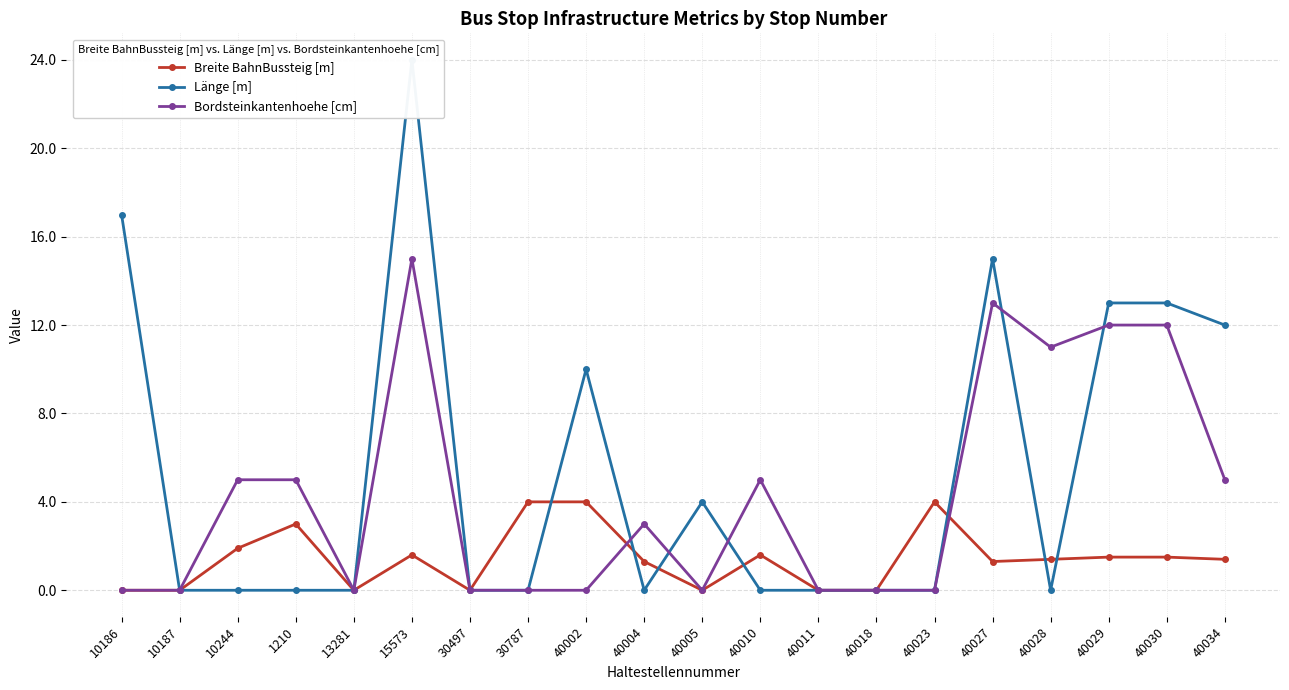

Where do Länge [m] and Breite BahnBussteig [m] first cross each other?

30787 and 40002